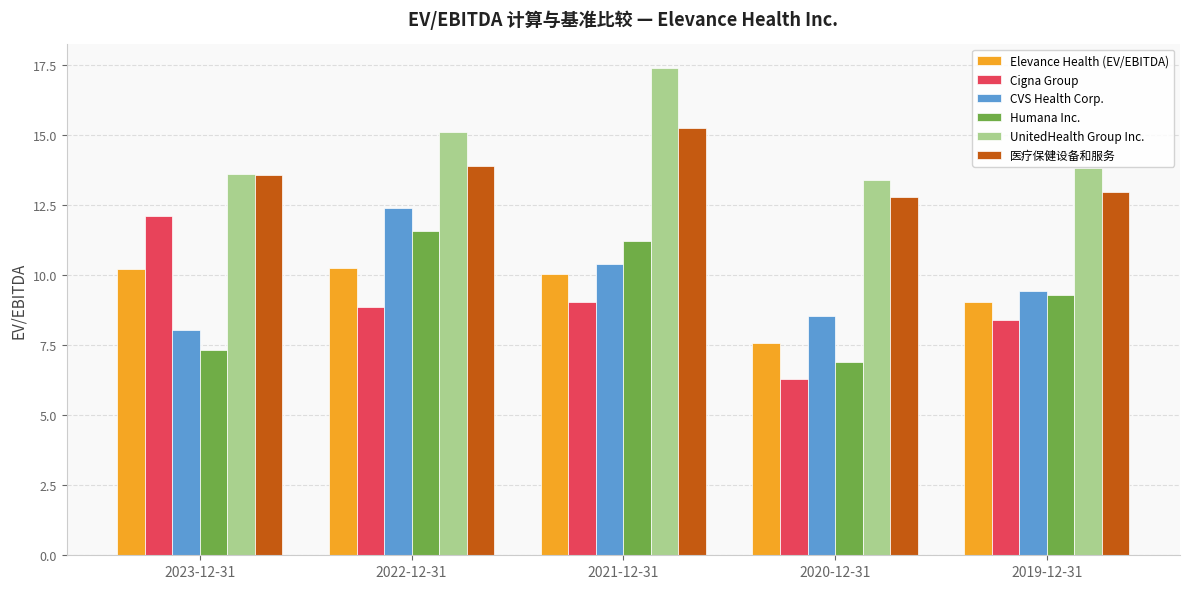

At how many categories does at least one series exceed 11?

5